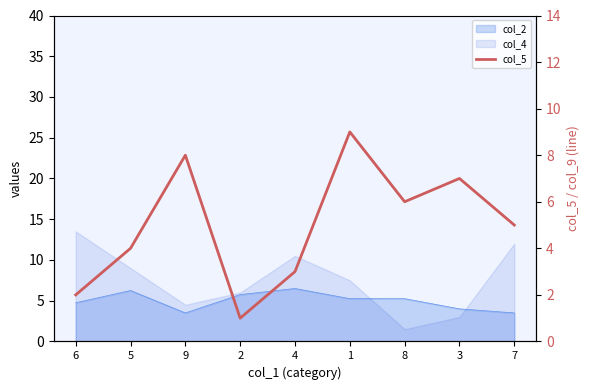

Reading left to right, transcribe all the data shown in this chart.

2	4	8	1	3	9	6	7	5